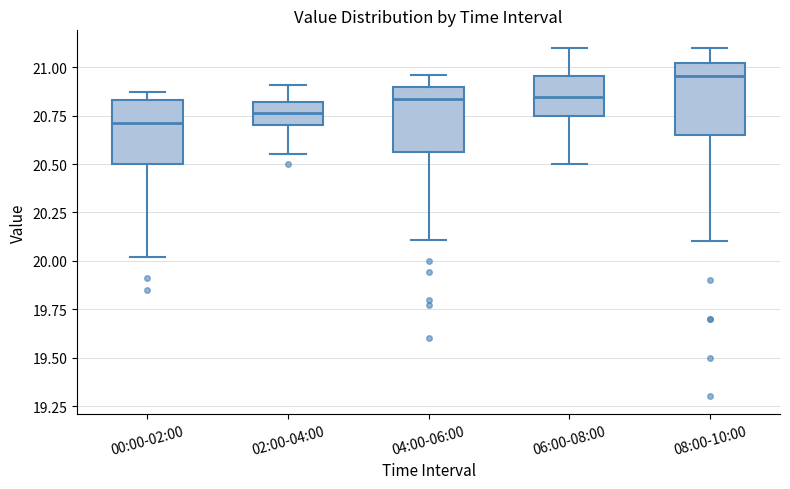

Reading left to right, read every box against the y-axis: the position of its median line, the range the box covers, and the ends of its whiskers. The values are not printed on the chart, so give them approximately, as read against the axis.

00:00-02:00: median 20.70, box 20.50 to 20.85, whiskers 20.00 to 20.85 (just above the box's upper edge)
02:00-04:00: median 20.75, box 20.70 to 20.80, whiskers 20.55 to 20.90
04:00-06:00: median 20.85, box 20.55 to 20.90, whiskers 20.10 to 20.95
06:00-08:00: median 20.85, box 20.75 to 20.95, whiskers 20.50 to 21.10
08:00-10:00: median 20.95, box 20.65 to 21.00, whiskers 20.10 to 21.10